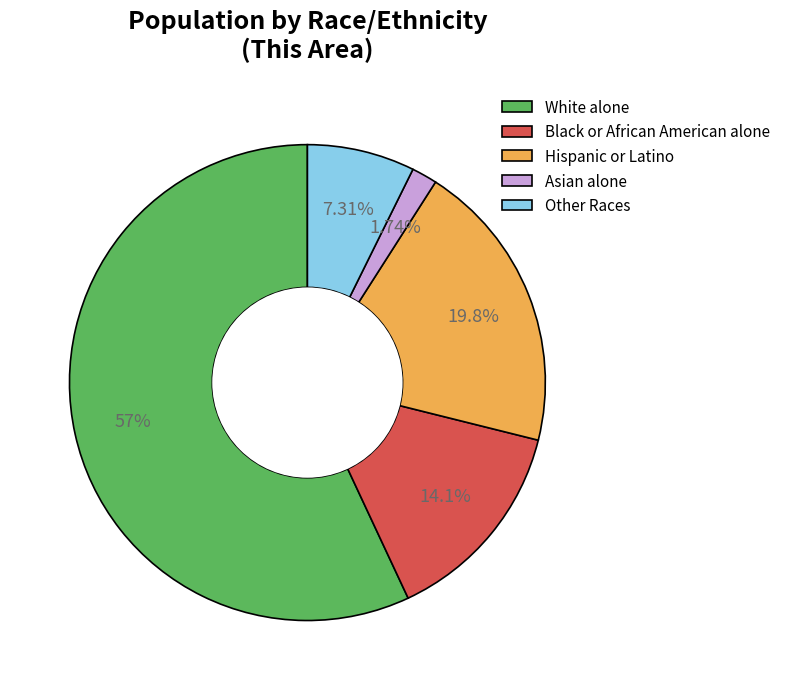

What percentage do Other Races and Asian alone together represent?

9.0%